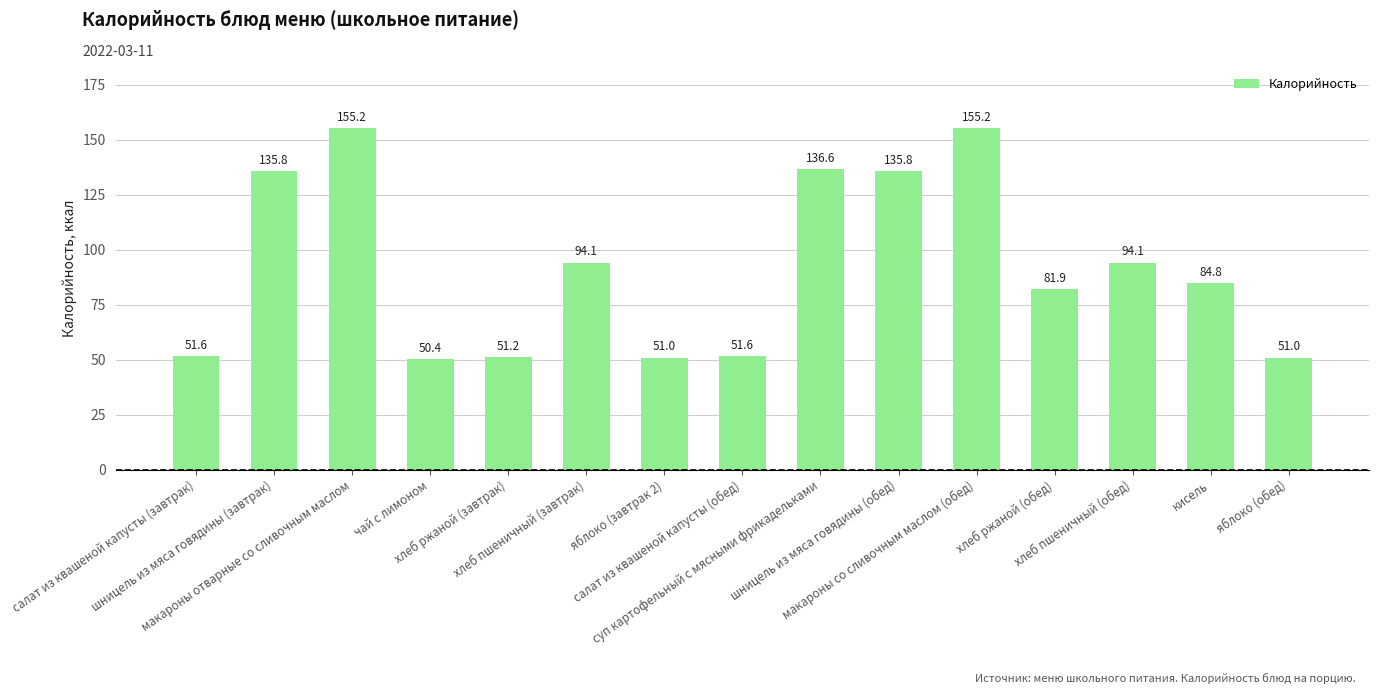

True or false: the data shows 135.8 at шницель из мяса говядины (обед).

True